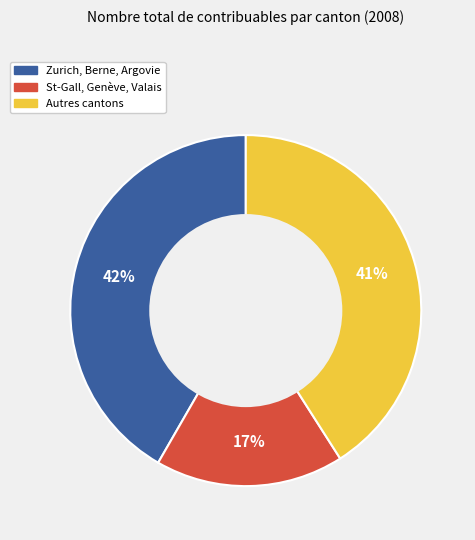

To the nearest percent, what is the average slice percentage?

33%